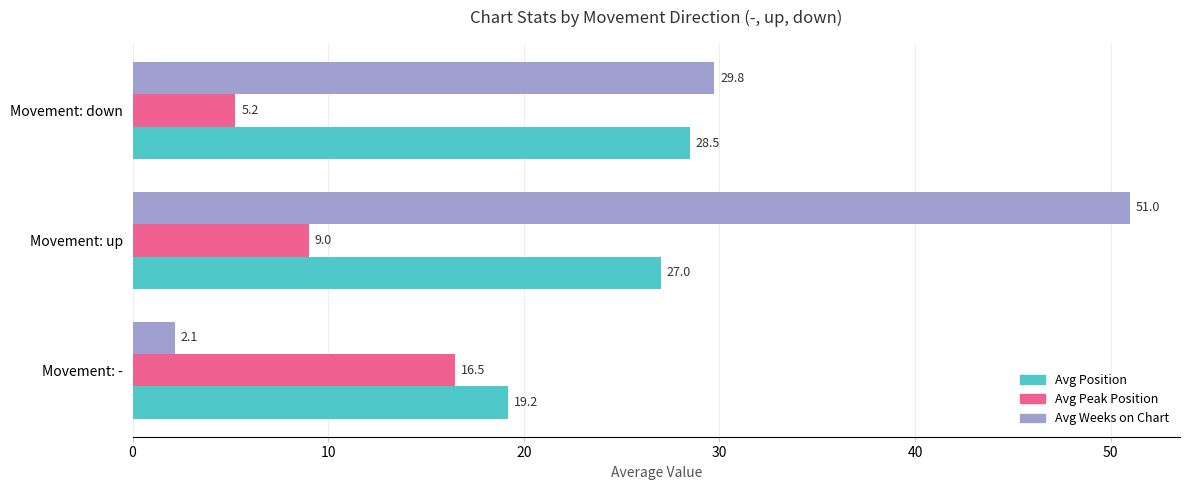

Rank the categories by Avg Weeks on Chart value from lowest to highest.

Movement: -, Movement: down, Movement: up